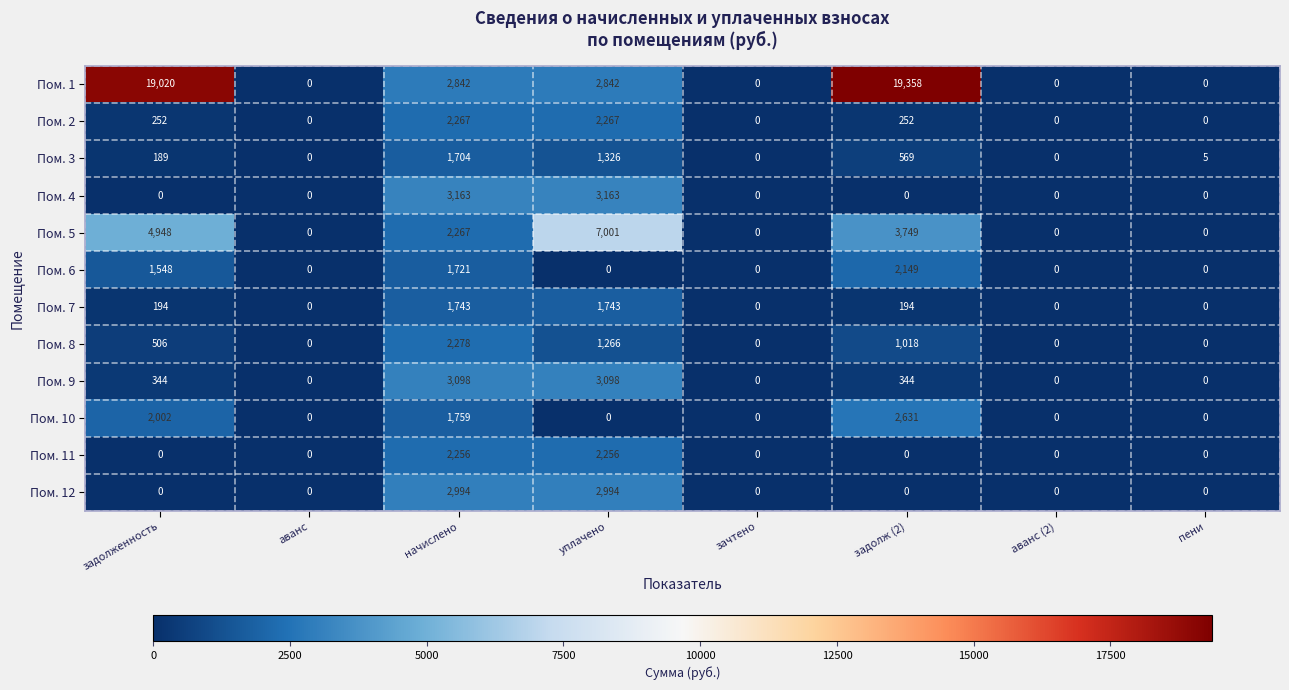

Rank the series by their maximum value, from lowest to highest.

Пом. 3, Пом. 7, Пом. 6, Пом. 11, Пом. 2, Пом. 8, Пом. 10, Пом. 12, Пом. 9, Пом. 4, Пом. 5, Пом. 1